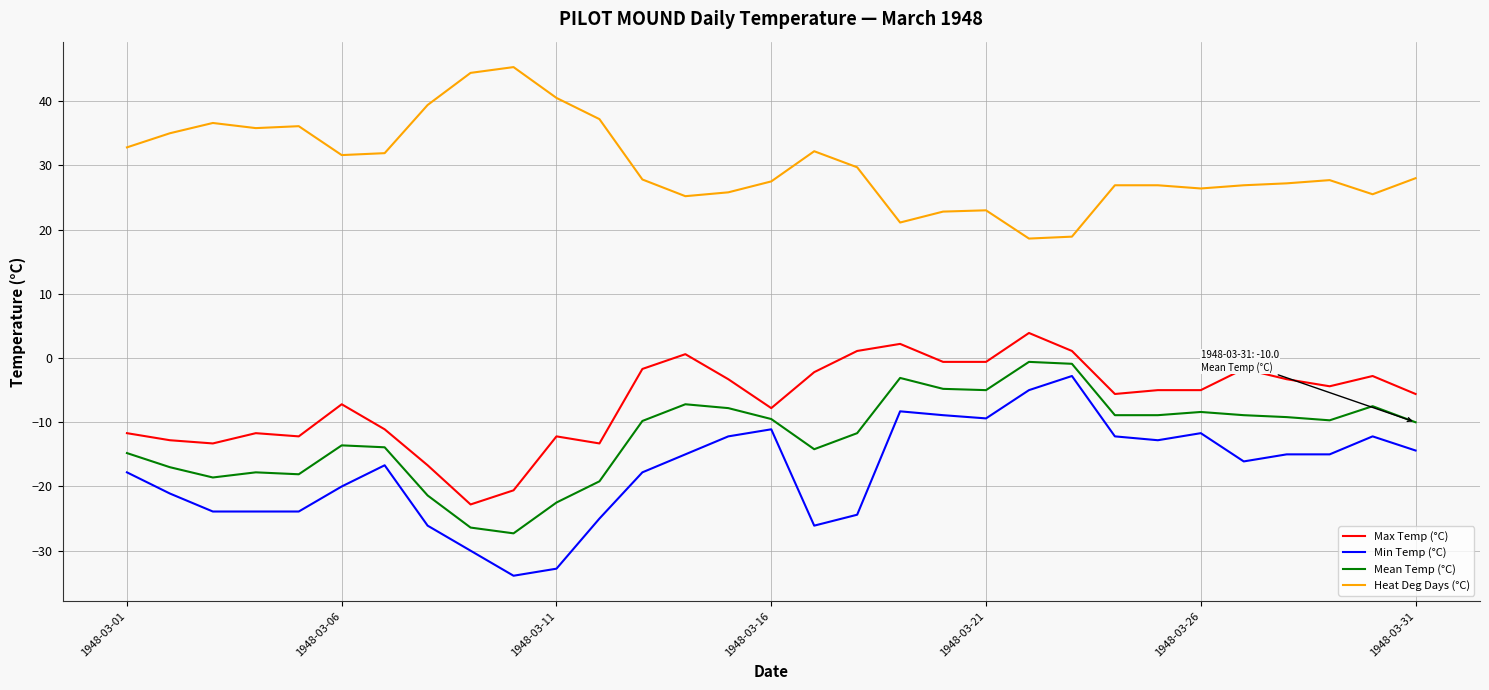

What is the minimum value for Mean Temp (°C)?

-27.3